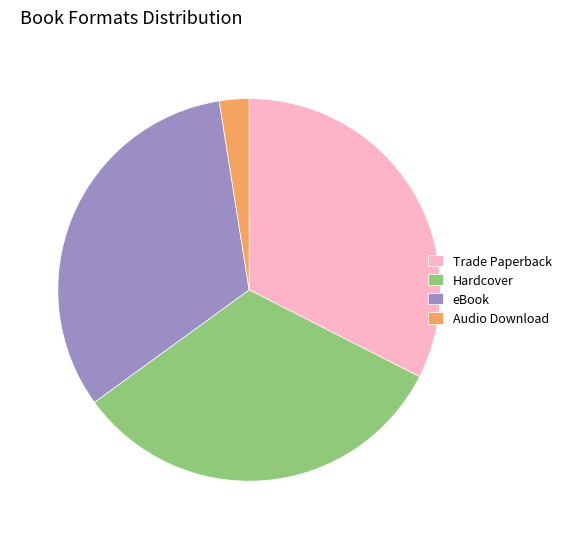

Which category has the smallest portion of the pie?

Audio Download